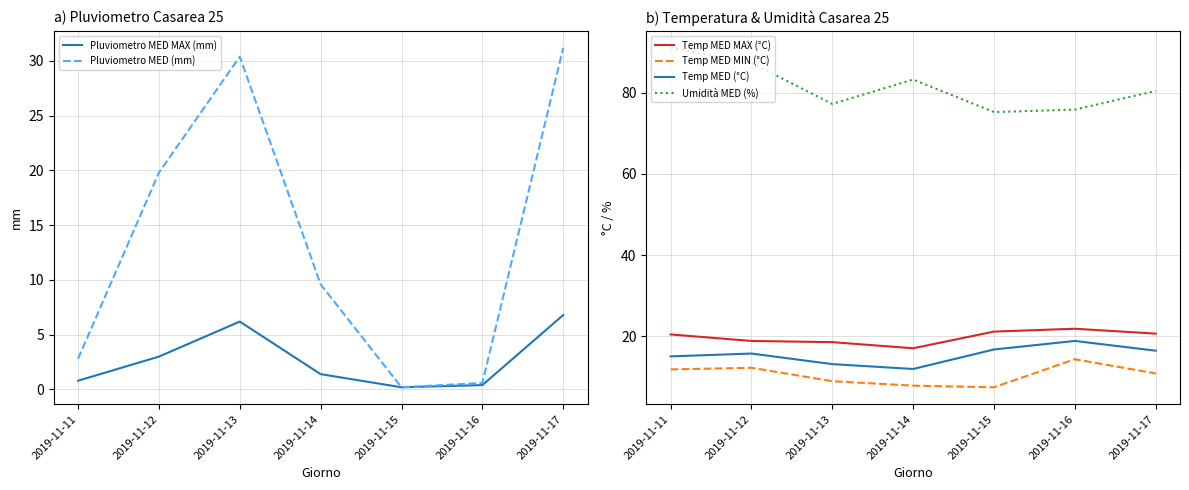

How many interior local valleys does the Pluviometro MED MAX (mm) series have?

1